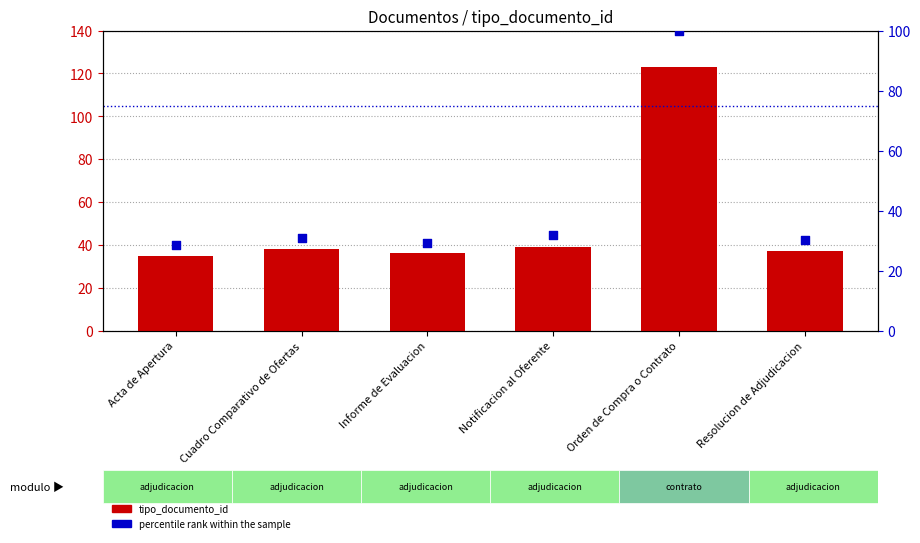

What is the total value across all series at Notificacion al Oferente?

70.7